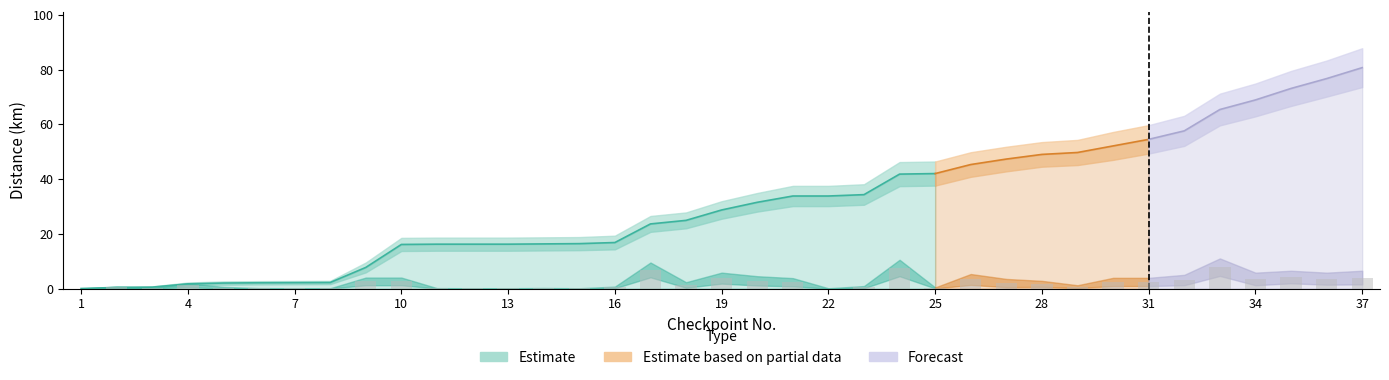

What is the sum of the segment_lower values at 20 and 15?

1.1